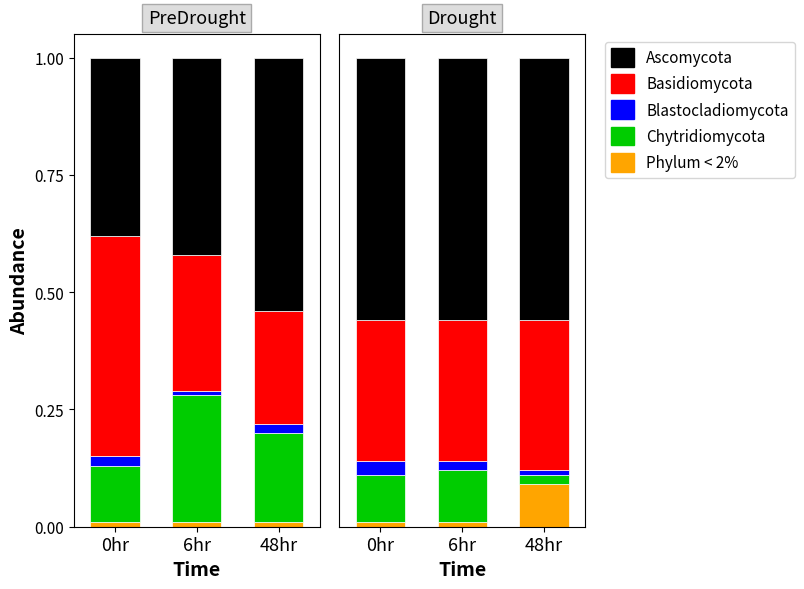

Is the value of Ascomycota at 6hr greater than the value of Blastocladiomycota at 6hr?

Yes